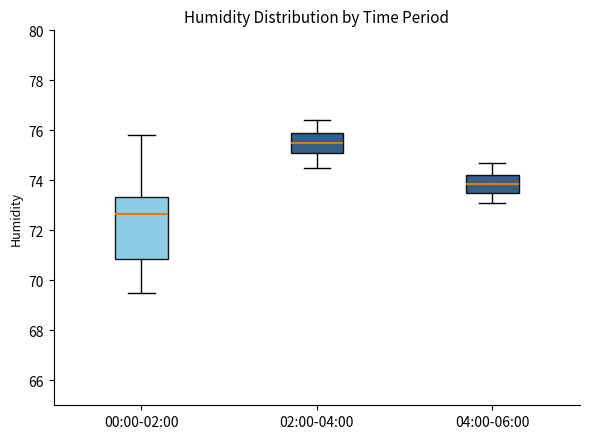

Which box has the highest median line?

02:00-04:00